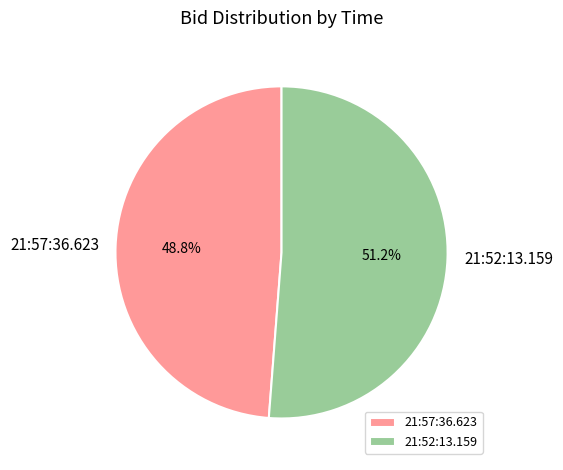

How many segments does this pie chart have?

2